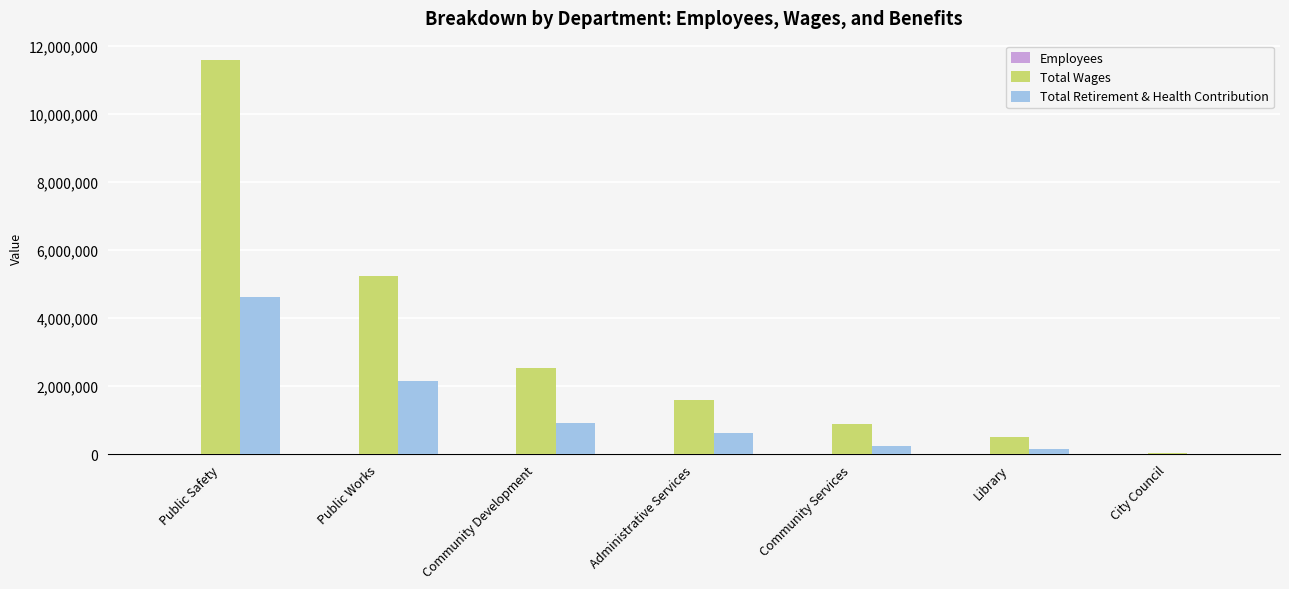

Where is Total Retirement & Health Contribution nearest to the value 2319997?

Public Works